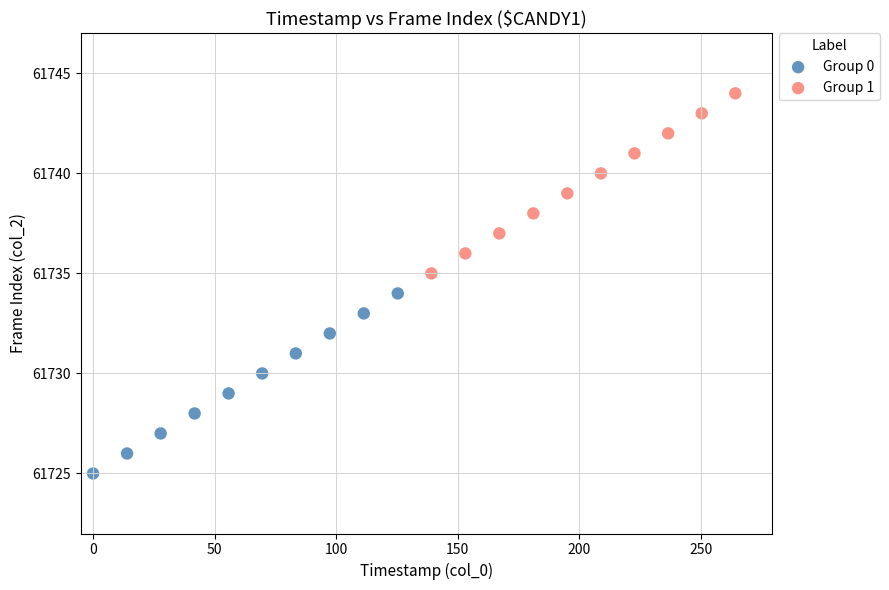

Which series contains the highest Y value?

Group 1